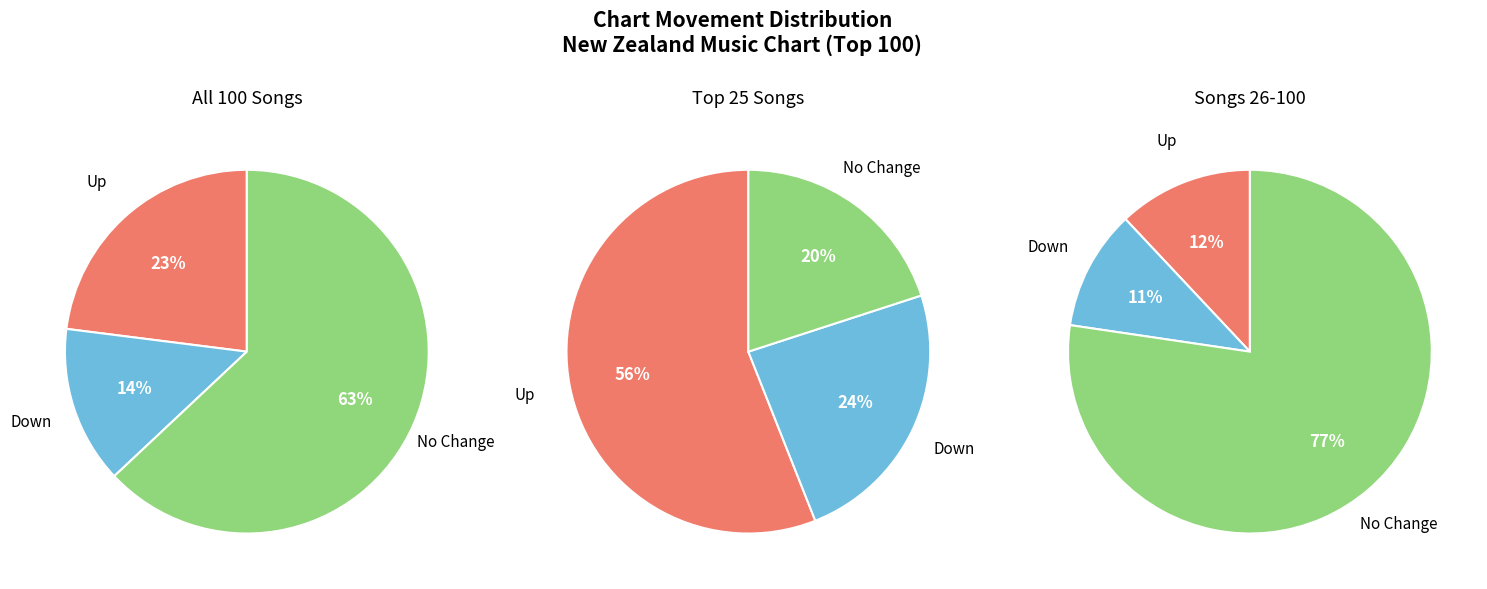

What percentage is the - slice, to the nearest percent?

63%